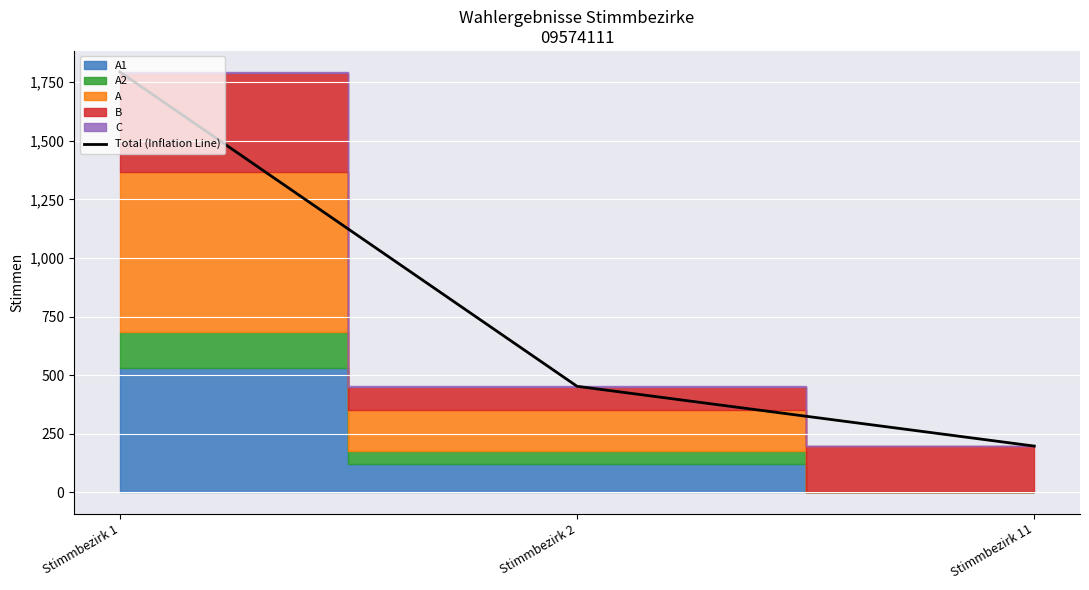

What is the sum of the values at Stimmbezirk 2 and Stimmbezirk 1?

2247